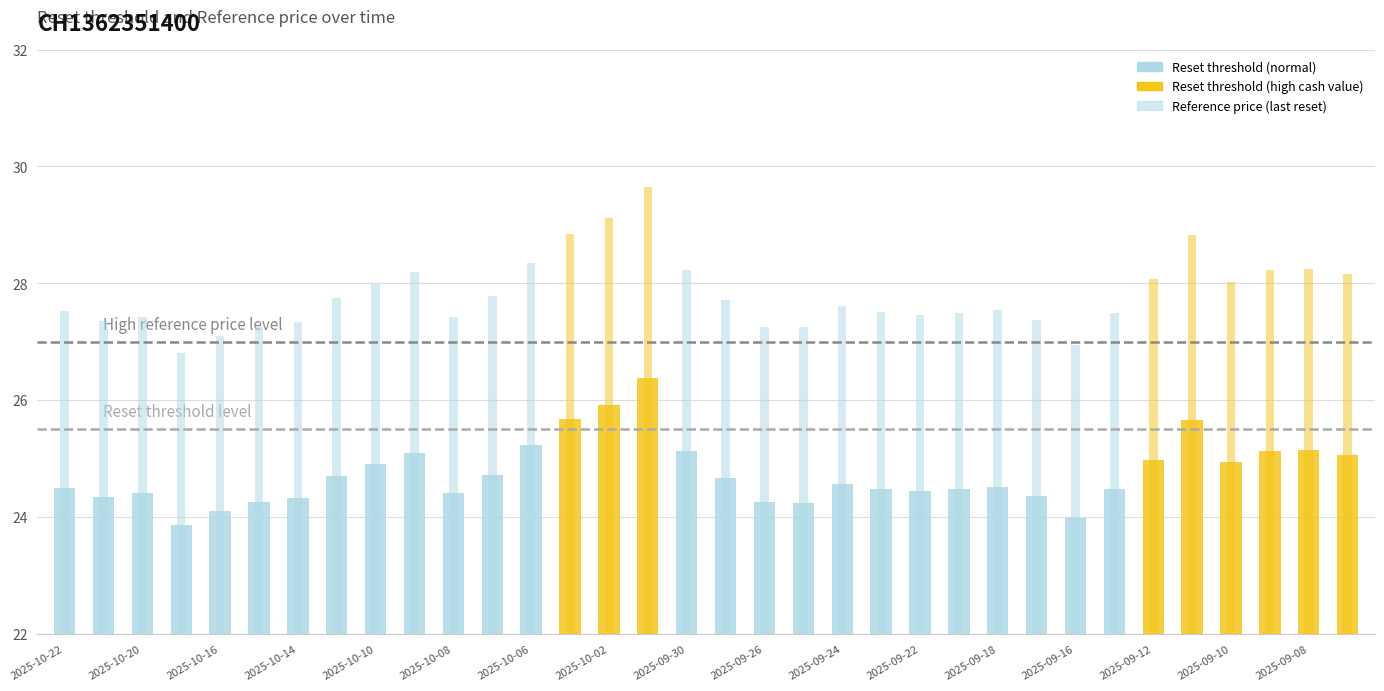

At which label does Reference price (last reset) first exceed 27?

2025-10-22